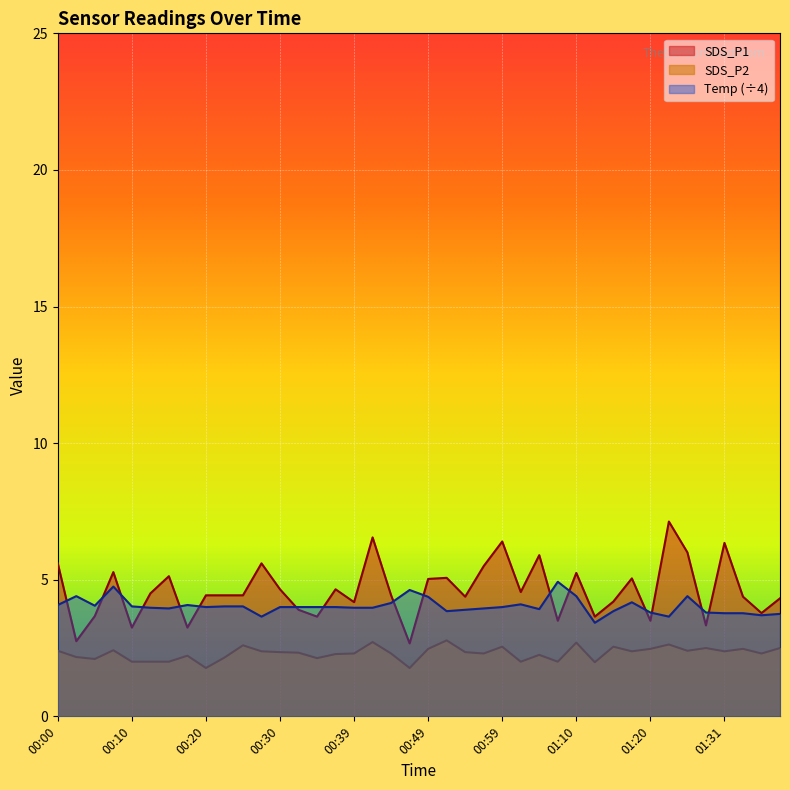

What is the sum of all SDS_P1 values?

184.3